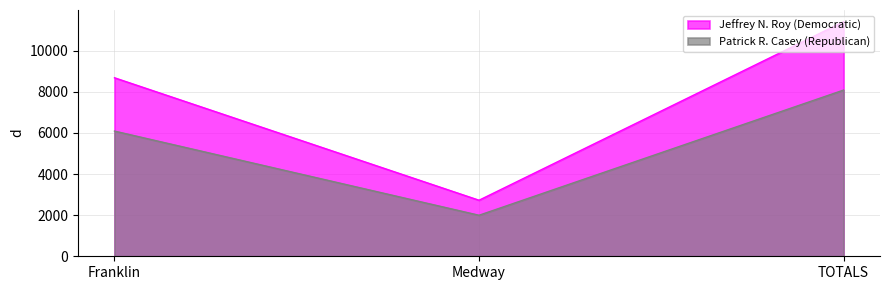

How many Jeffrey N. Roy (Democratic) values are between 2727 and 11412?

3